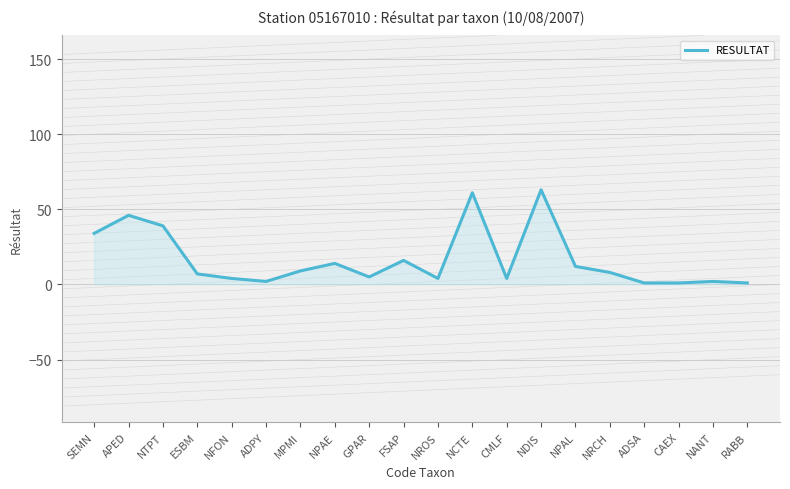

What is the difference between the second highest and second lowest values?

60